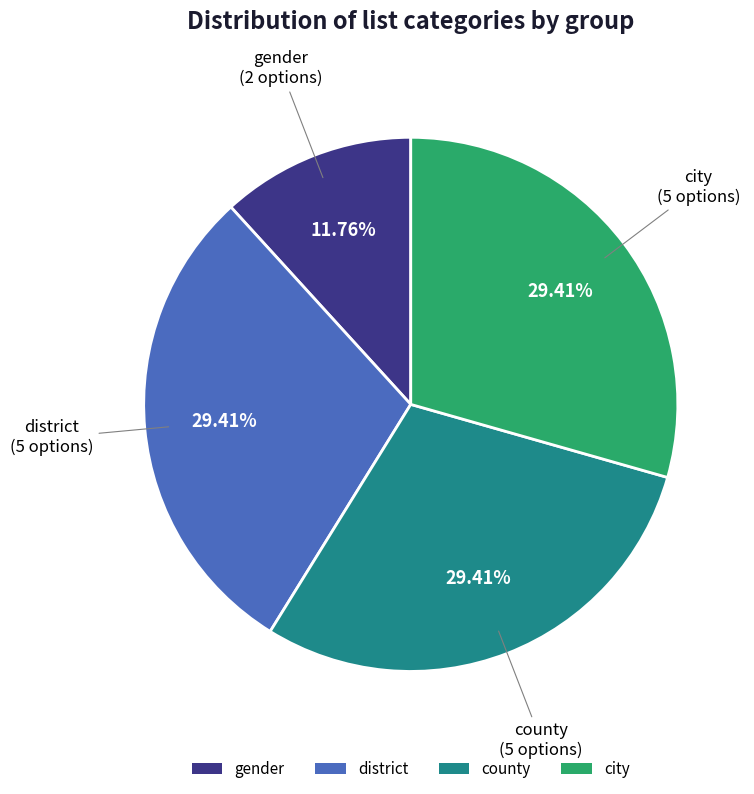

Is there a majority slice in this chart?

No